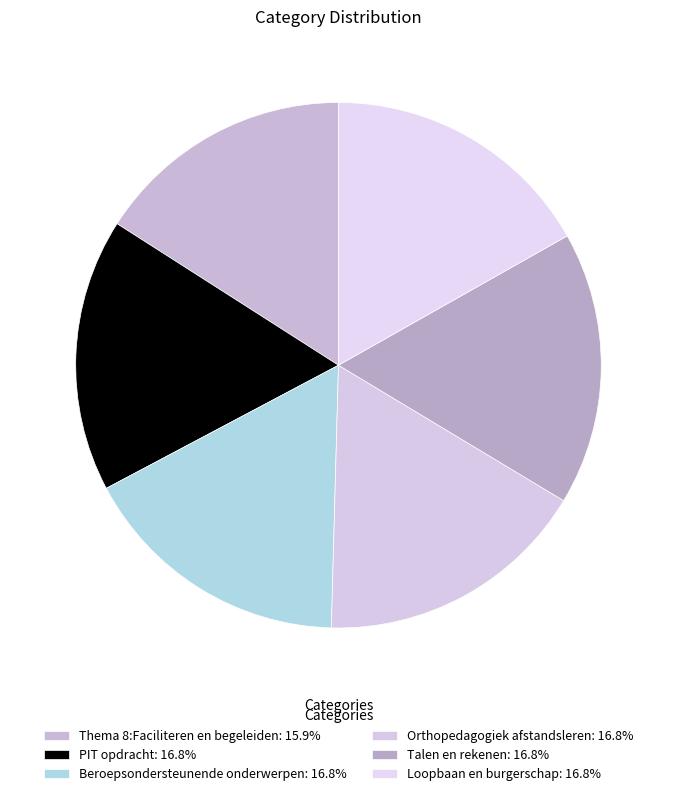

What is the total percentage of Thema 8:Faciliteren en begeleiden and Beroepsondersteunende onderwerpen?

32.8%